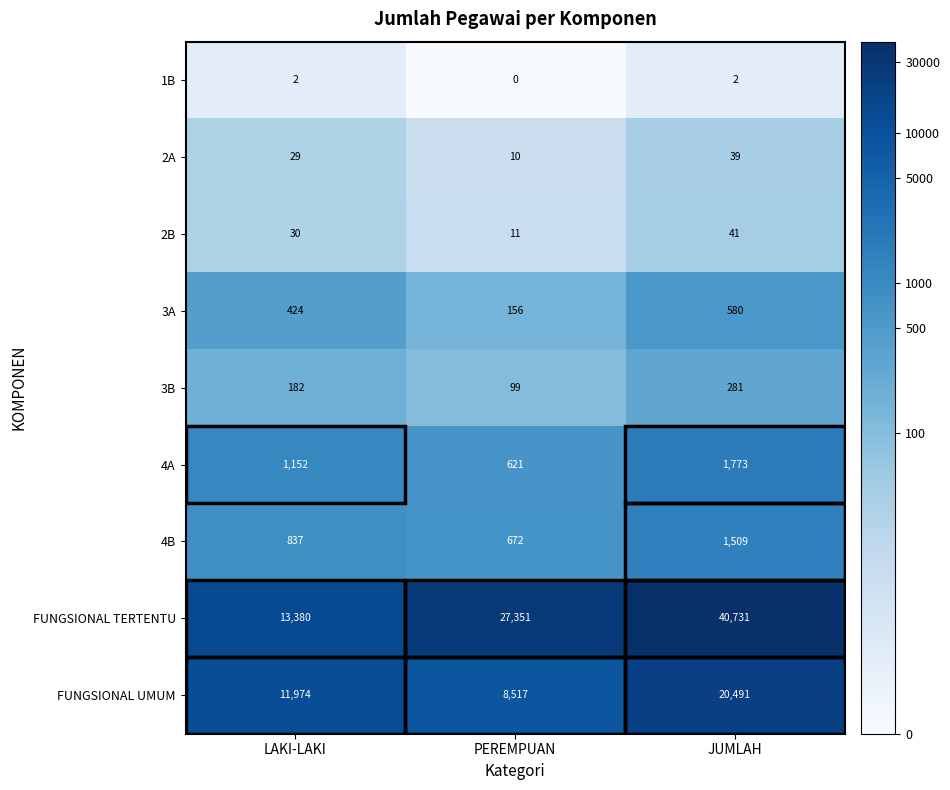

At how many categories does at least one series exceed 9?

3